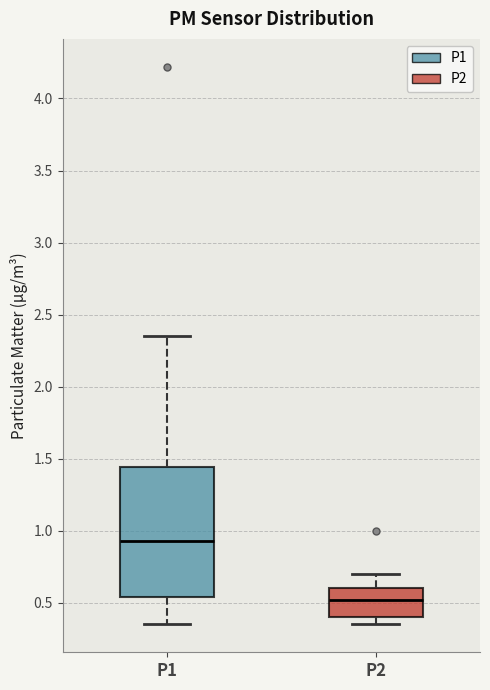

Reading left to right, transcribe this box plot: for each box, give where its median line is, the range the box spans, and where its two whiskers end, as read against the y-axis. The values are not printed on the chart, so give them approximately, as read against the axis.

P1: median 0.95, box 0.55 to 1.45, whiskers 0.35 to 2.35
P2: median 0.50, box 0.40 to 0.60, whiskers 0.35 to 0.70